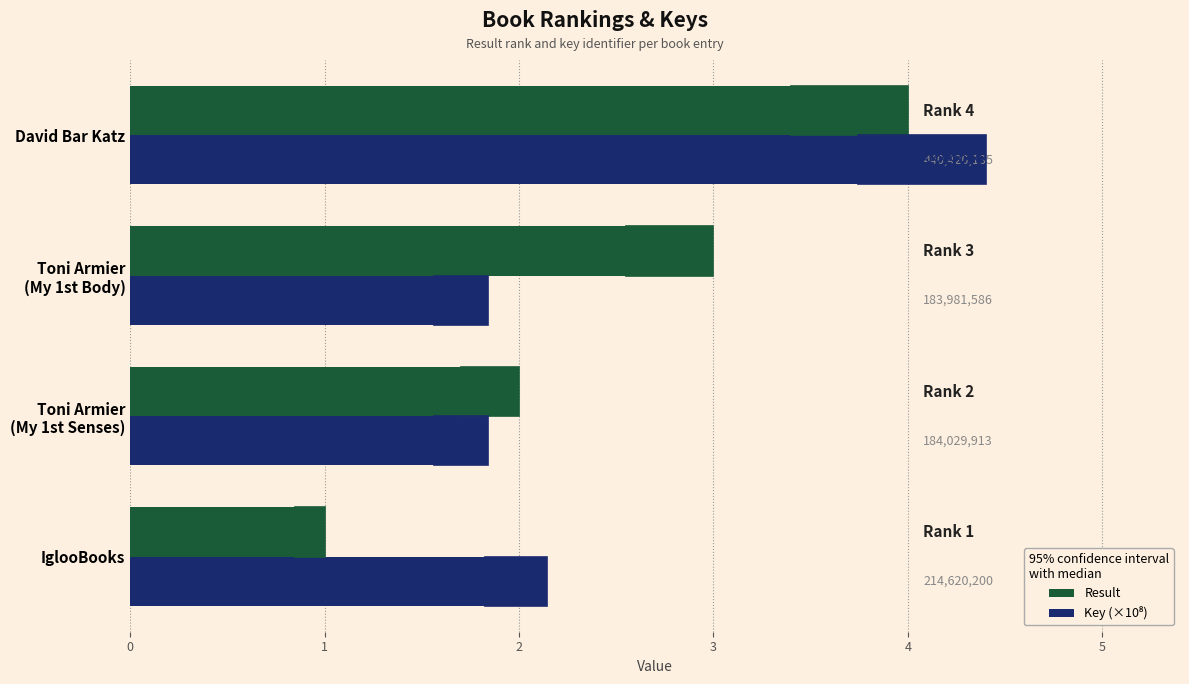

How many data points in Result are above 3?

1